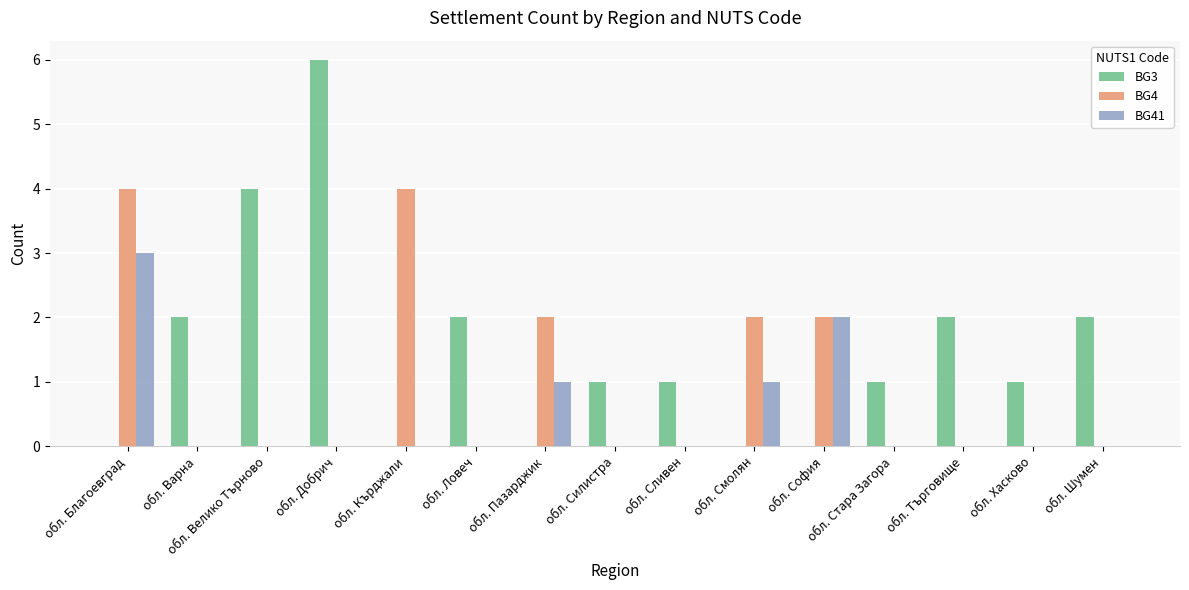

Count the number of data series in this chart.

3